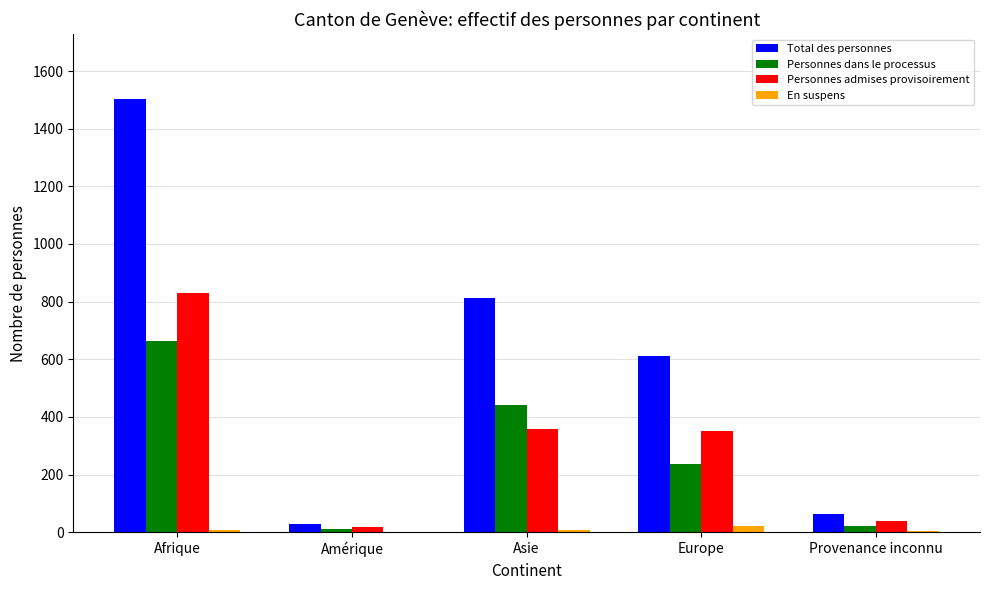

What is the sum of all Total des personnes values?

3017